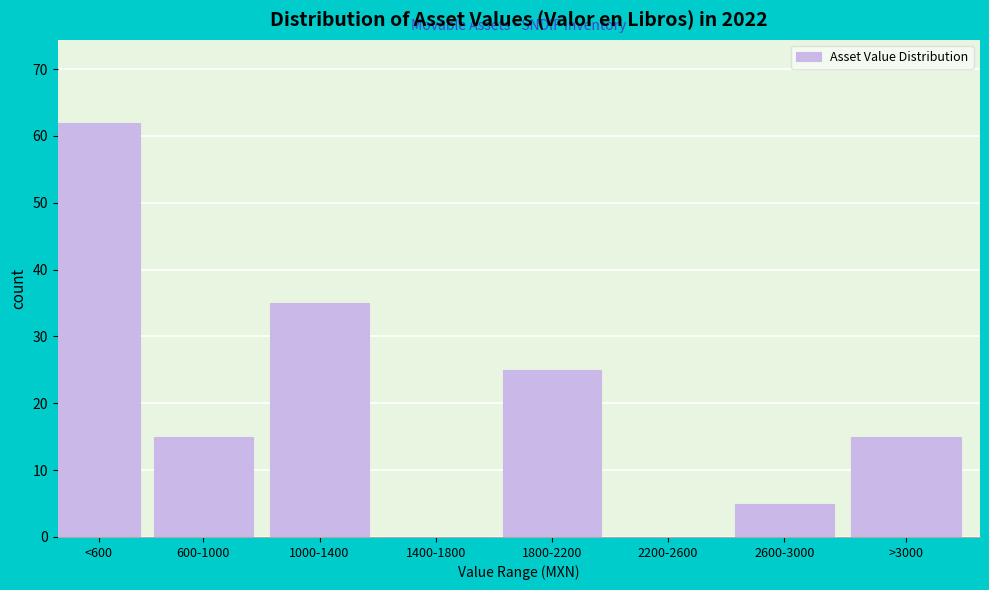

Reading right to left, list all the values displayed in this chart.

>3000=15	2600-3000=5	2200-2600=0	1800-2200=25	1400-1800=0	1000-1400=35	600-1000=15	<600=62